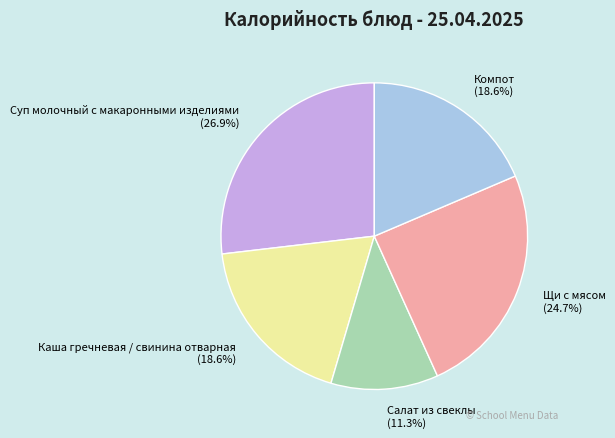

What is the smallest slice in the pie chart?

Салат из свеклы